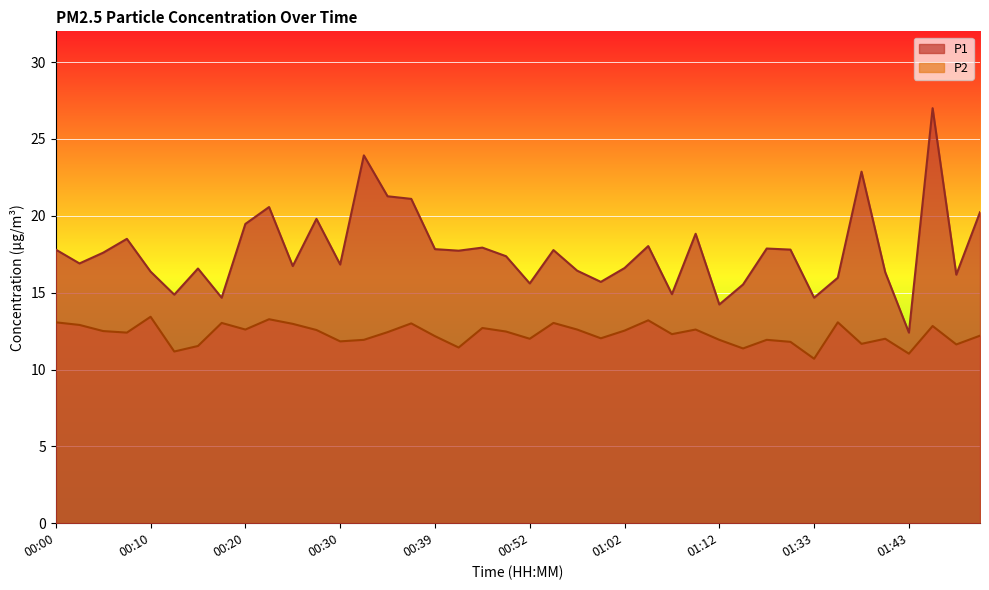

What is the value of the P1 point at the 6th from the left?

14.9